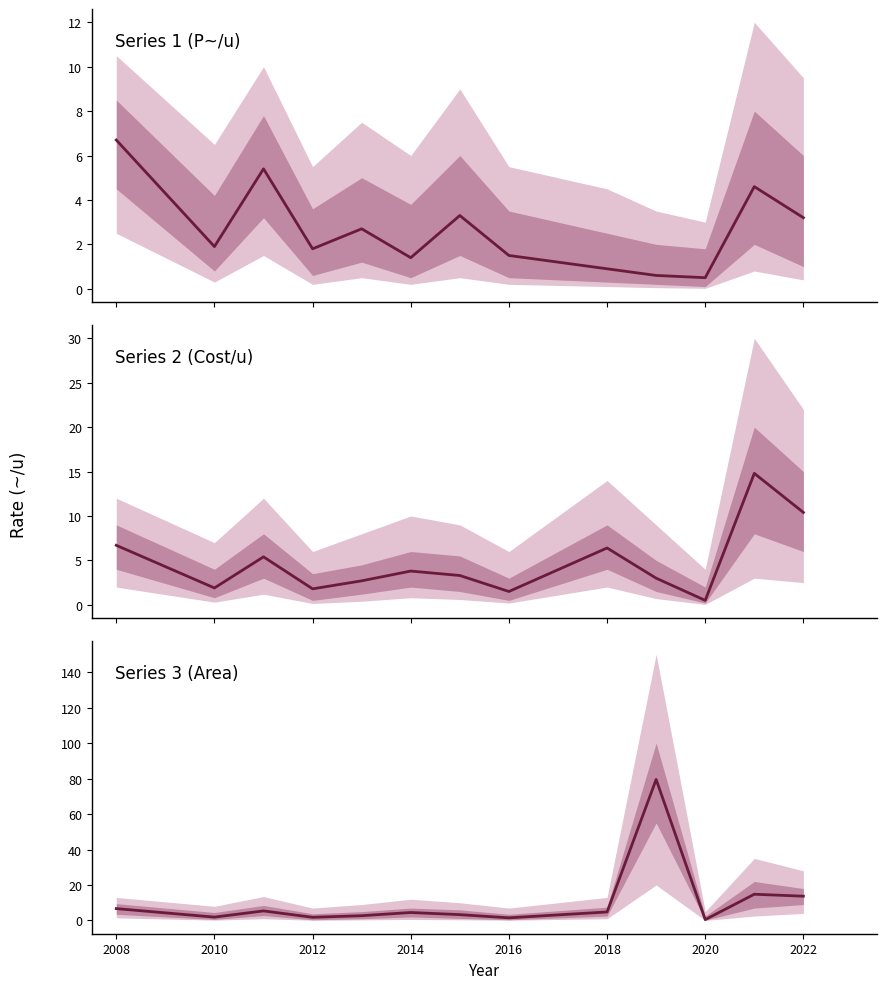

What is the lowest value of the cost_rate series?

0.5